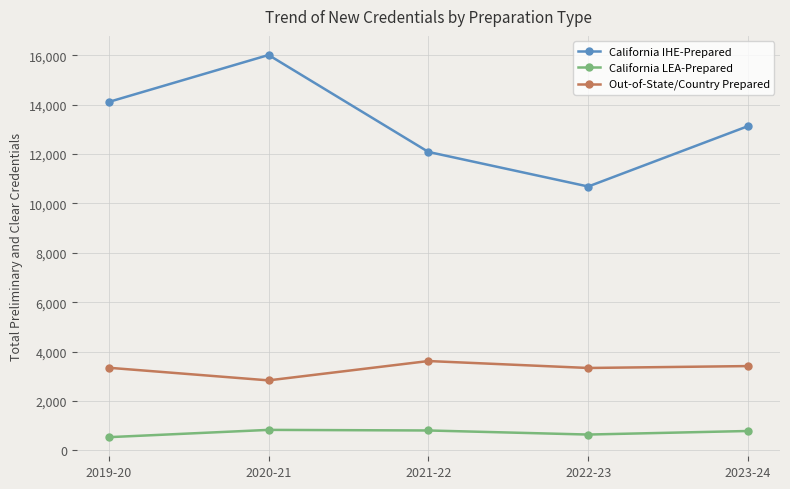

List the series in order of their overall mean, lowest first.

California LEA-Prepared, Out-of-State/Country Prepared, California IHE-Prepared